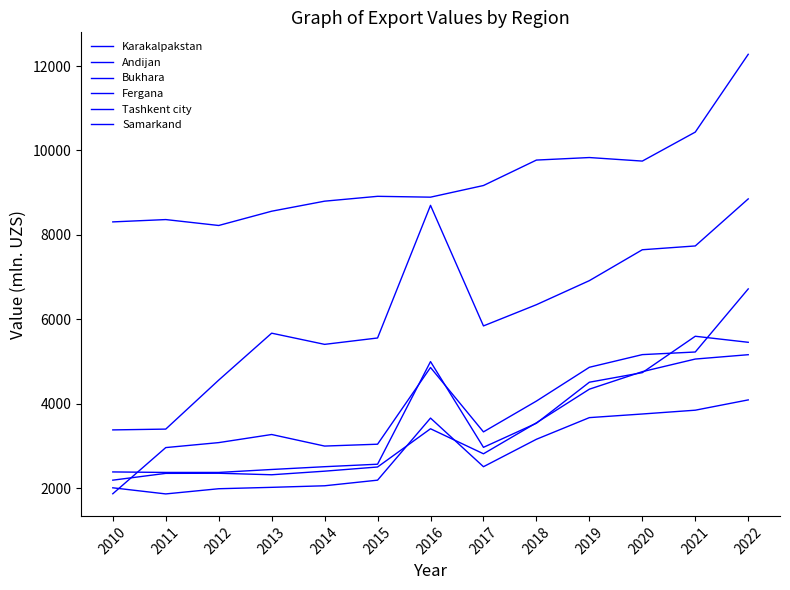

What value does the Andijan series have at 2016?

4996